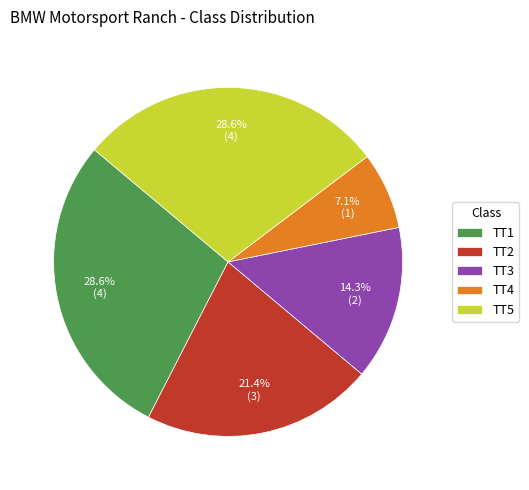

What percentage is the TT3 slice, to the nearest percent?

14%